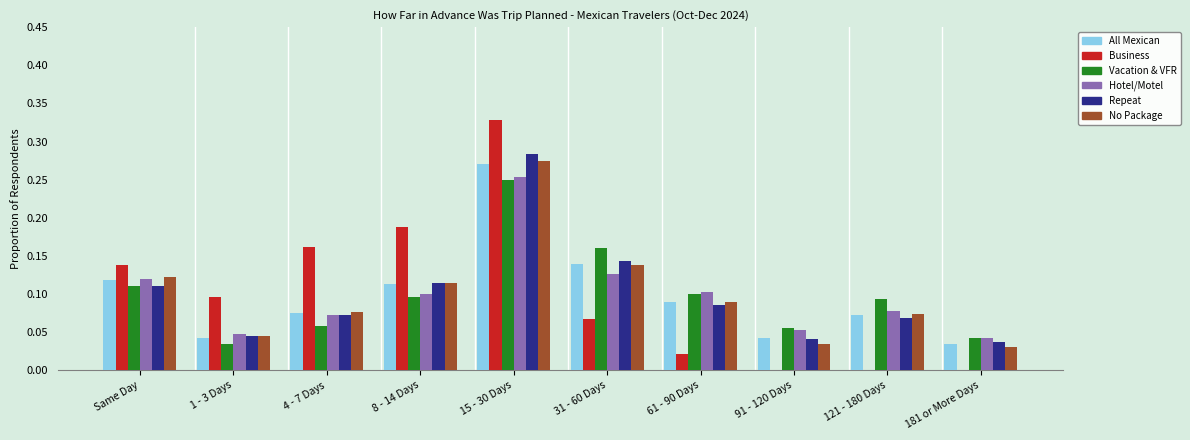

Where is Vacation & VFR nearest to the value 0?

1 - 3 Days